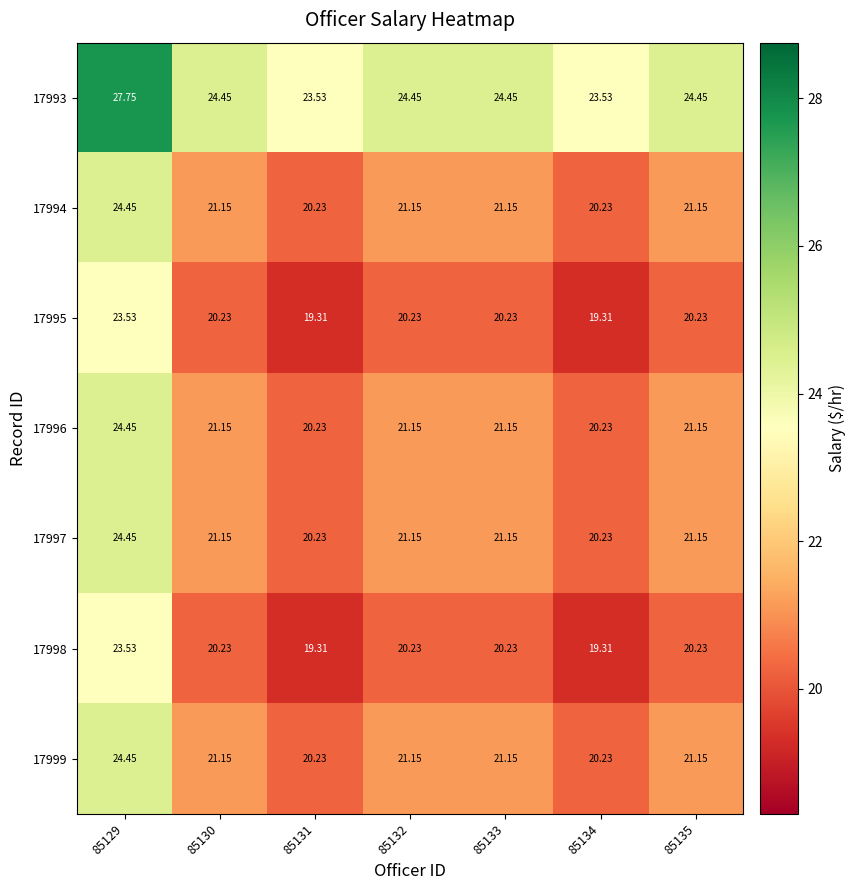

Is the value of 17997 at 85134 greater than the value of 17995 at 85134?

Yes